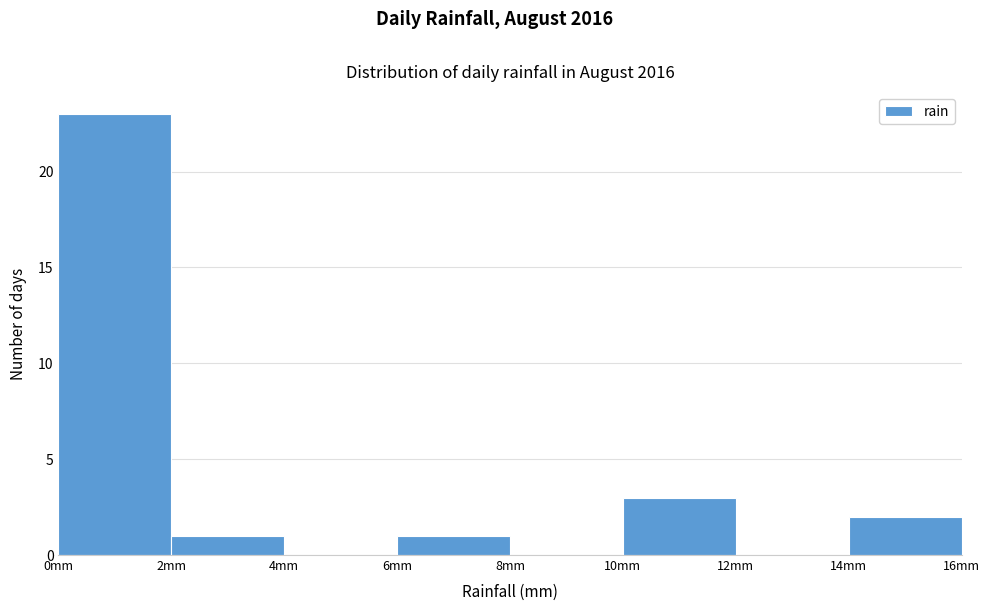

What is the height of the bar covering 0 to 2 on the x-axis? The values are not printed on the chart, so give them approximately, as read against the axis.

23